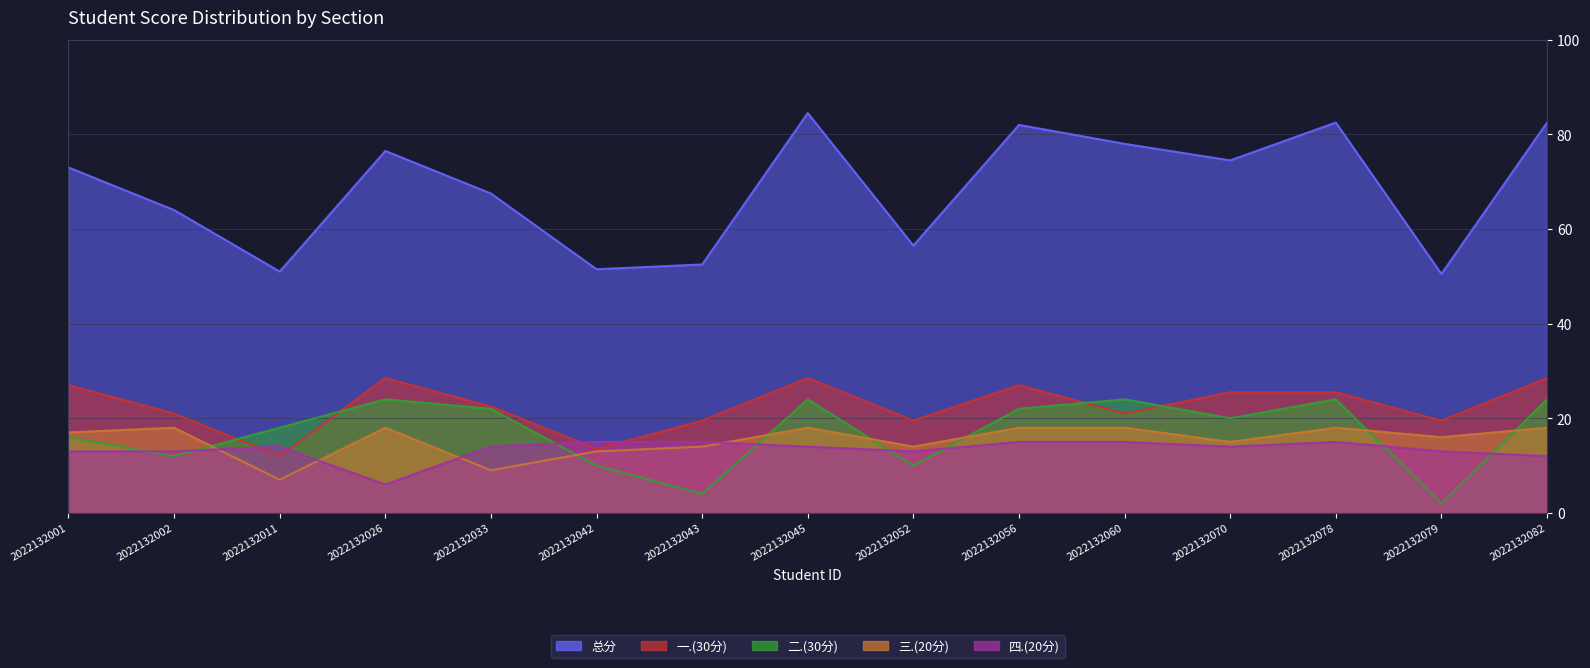

At which category does 总分 reach its first local peak?

2022132026